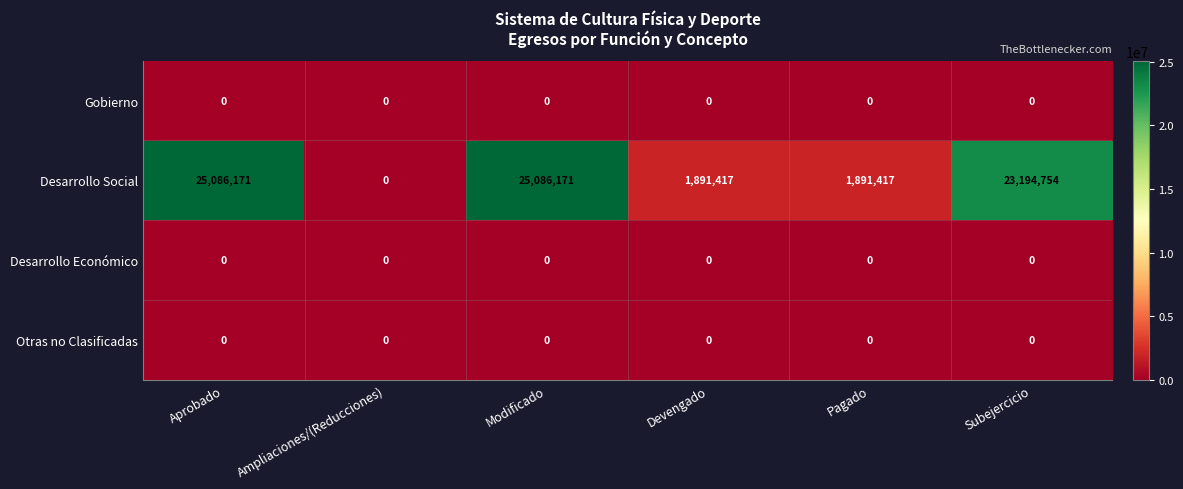

What is the total value across all series at Devengado?

1891417